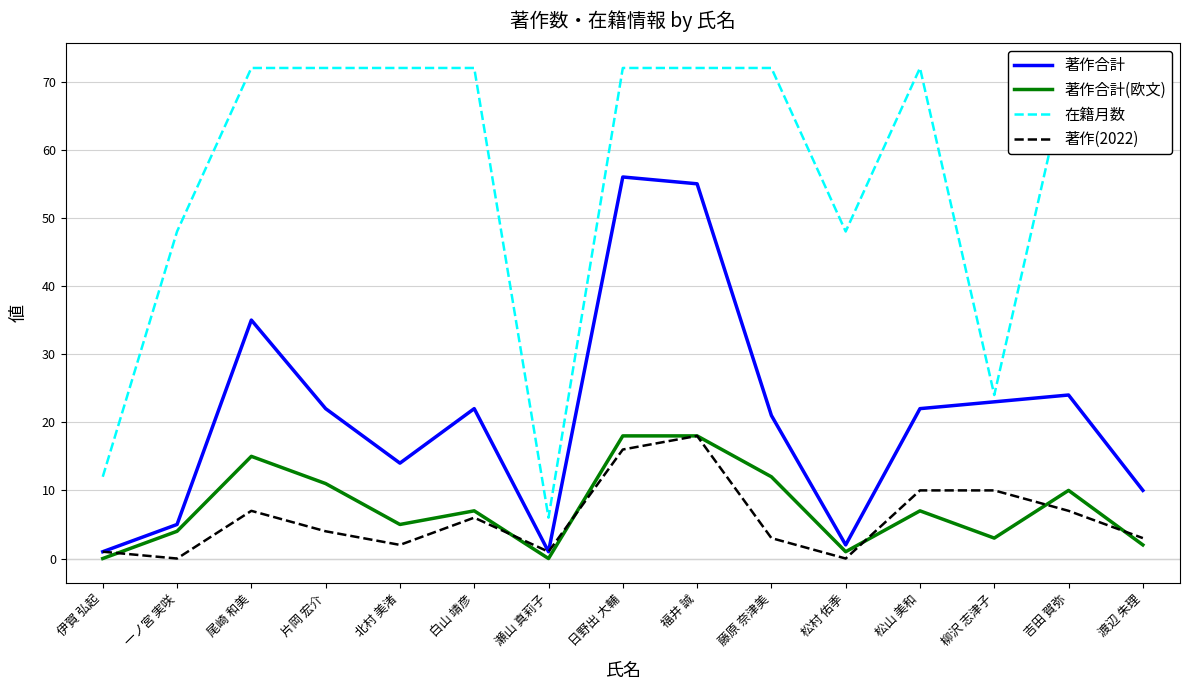

At how many categories does at least one series exceed 1?

15